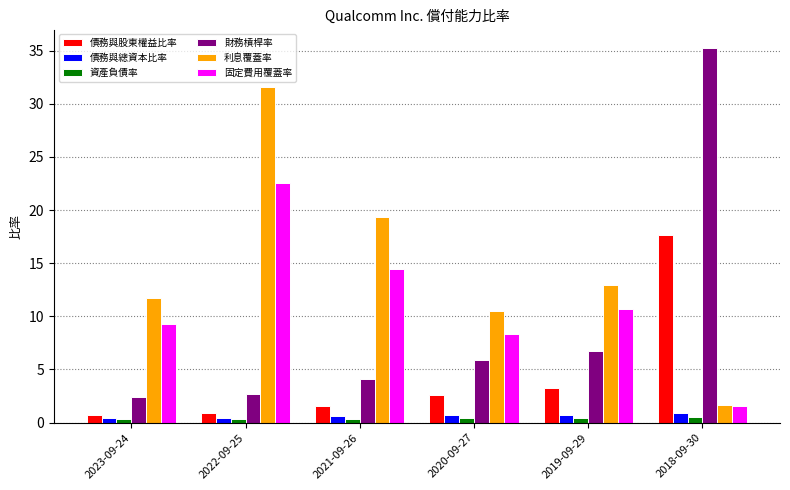

Which series changed the most between 2020-09-27 and 2018-09-30?

財務槓桿率